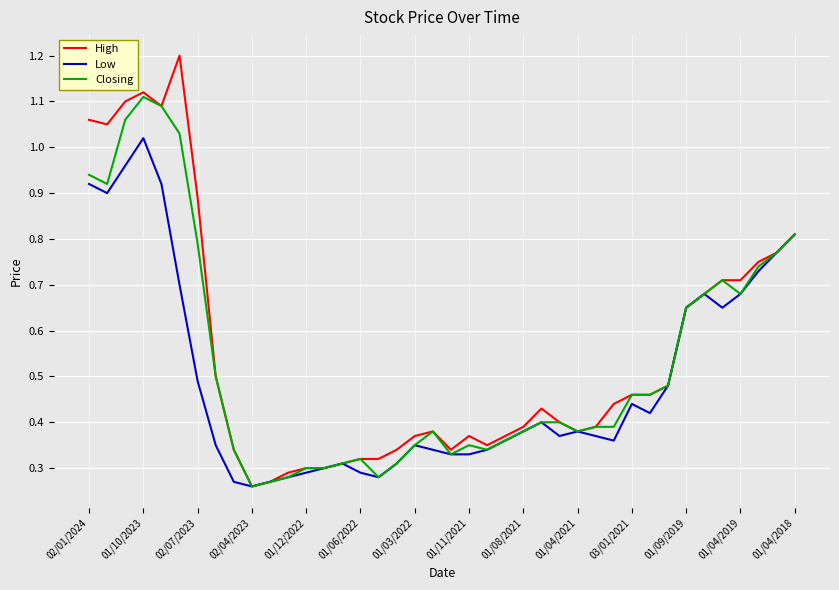

What is the maximum value for High?

1.2